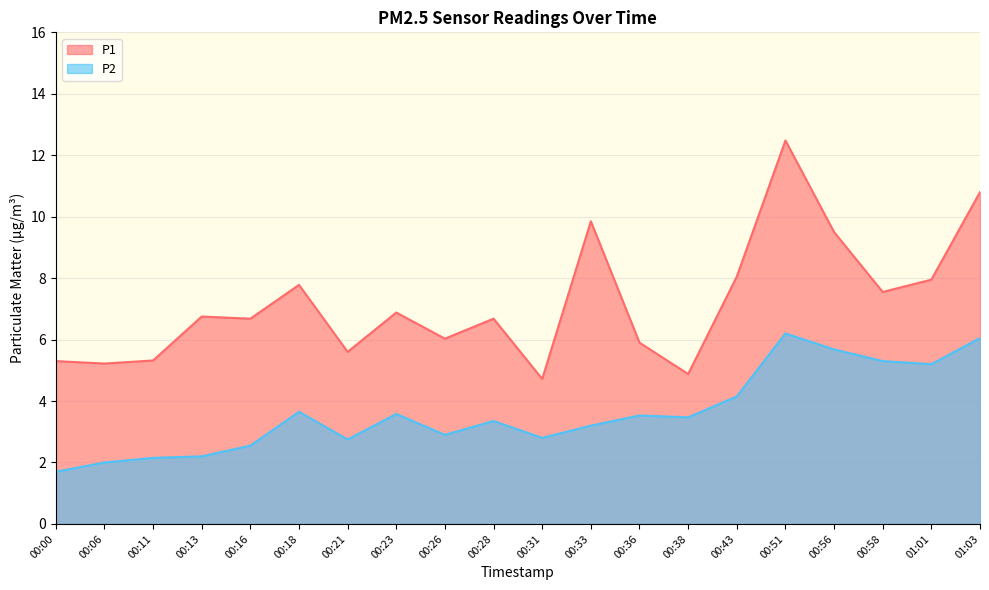

At 00:58, list the series in order from smallest to largest.

P2, P1